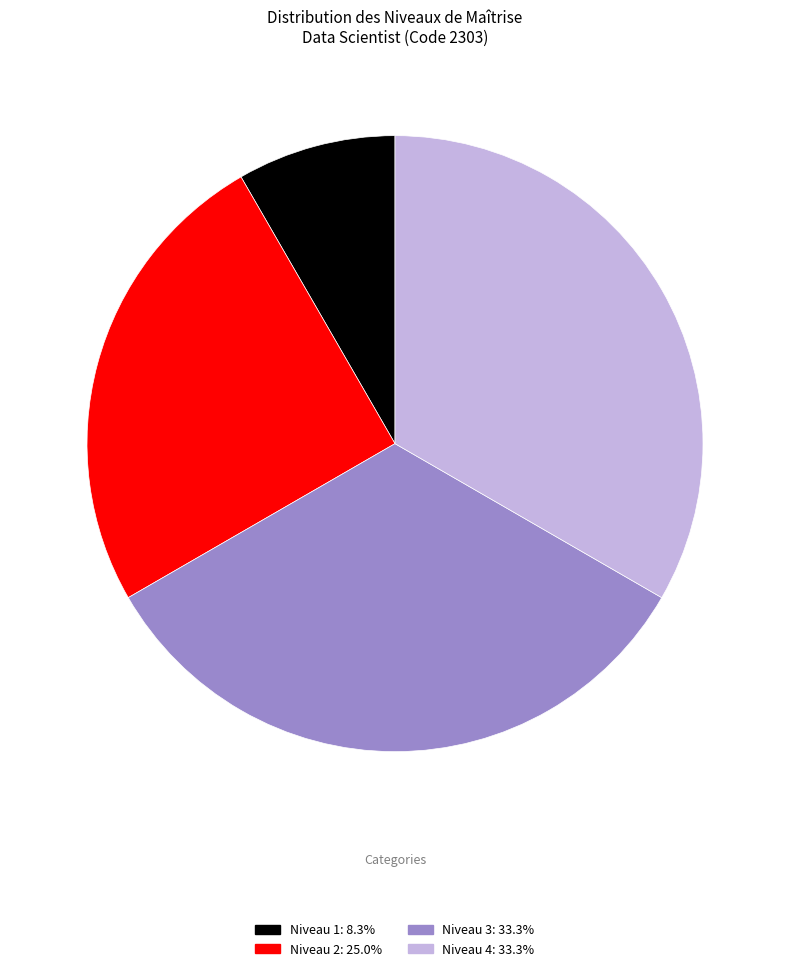

Does any single category account for the majority?

No